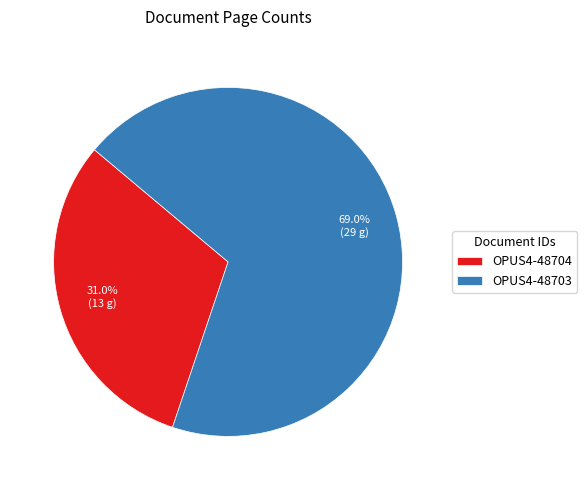

Which has a higher value, OPUS4-48704 or OPUS4-48703?

OPUS4-48703